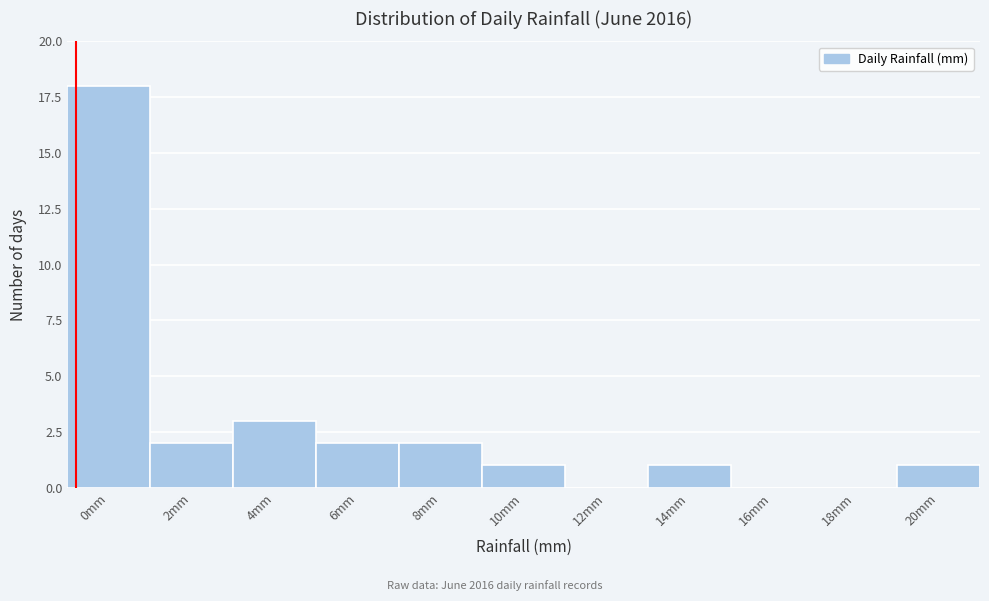

Reading left to right, extract all data points from this chart.

0mm=18	2mm=2	4mm=3	6mm=2	8mm=2	10mm=1	12mm=0	14mm=1	16mm=0	18mm=0	20mm=1